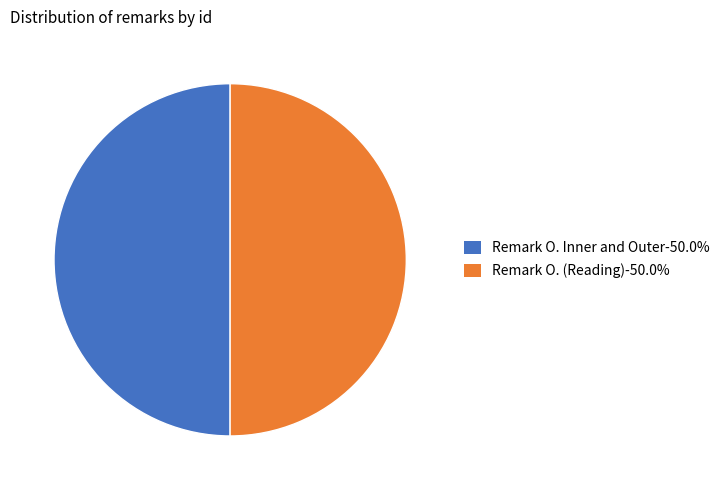

What is the ratio of the value at Remark O. Inner and Outer-50.0% to the value at Remark O. (Reading)-50.0%?

1.0